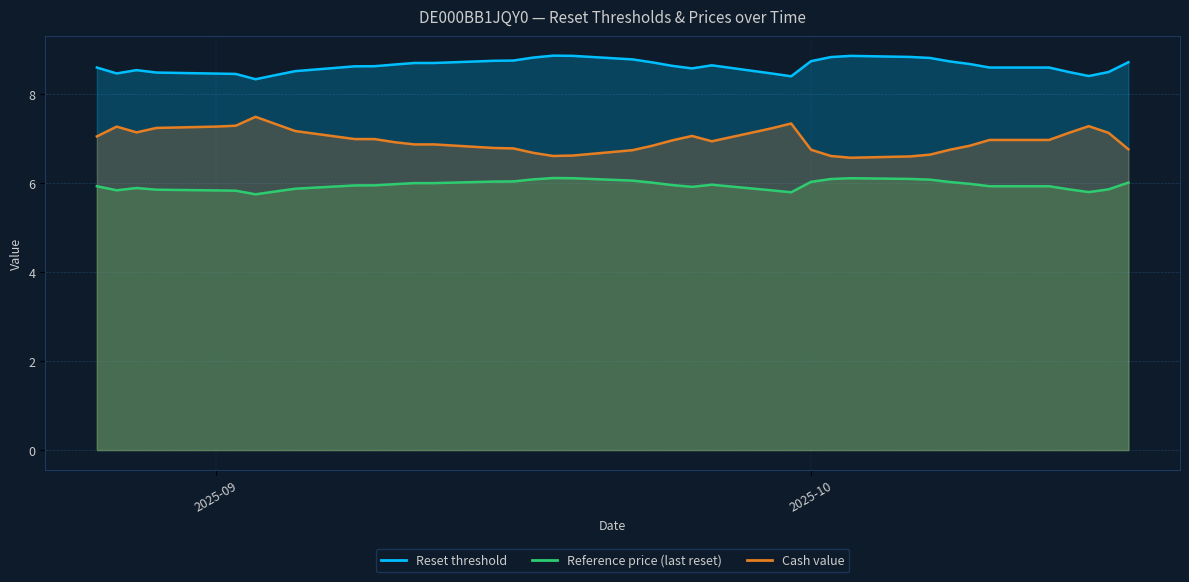

Is it true that Reference price (last reset) equals 3.9 at 34?

False